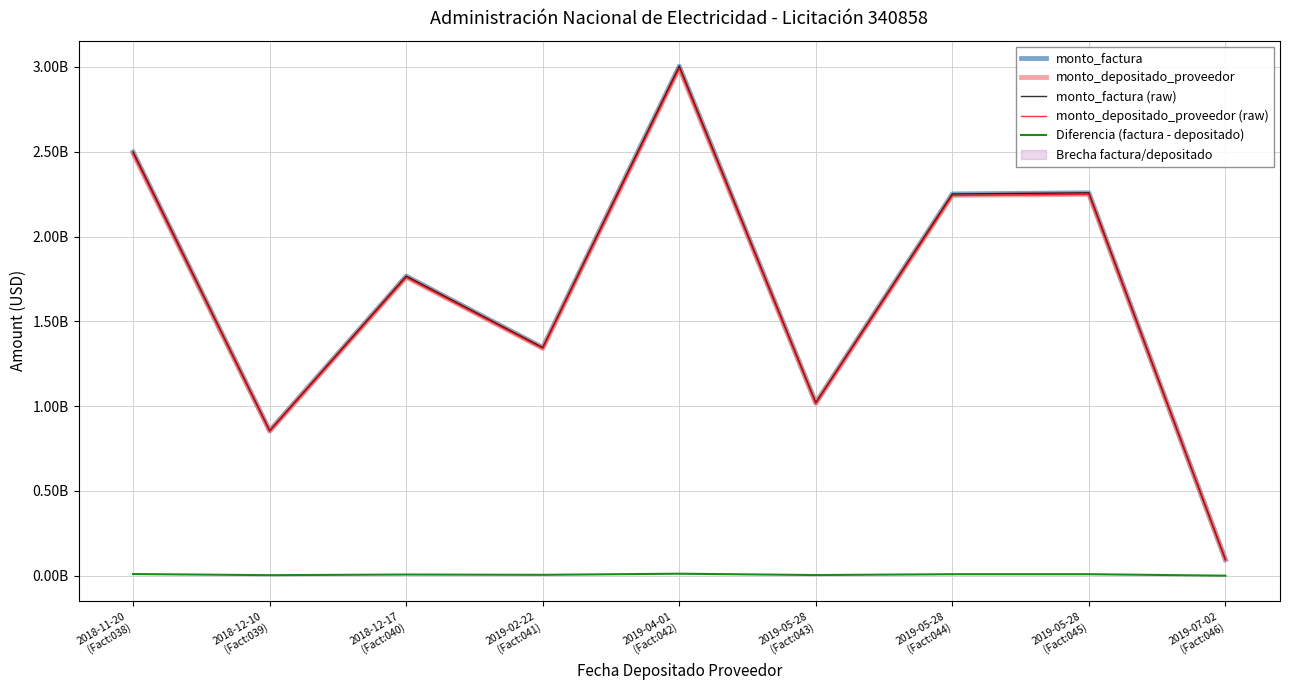

Rank the series by their maximum value, from highest to lowest.

monto_factura, monto_factura (raw), monto_depositado_proveedor, monto_depositado_proveedor (raw), Diferencia (factura - depositado)